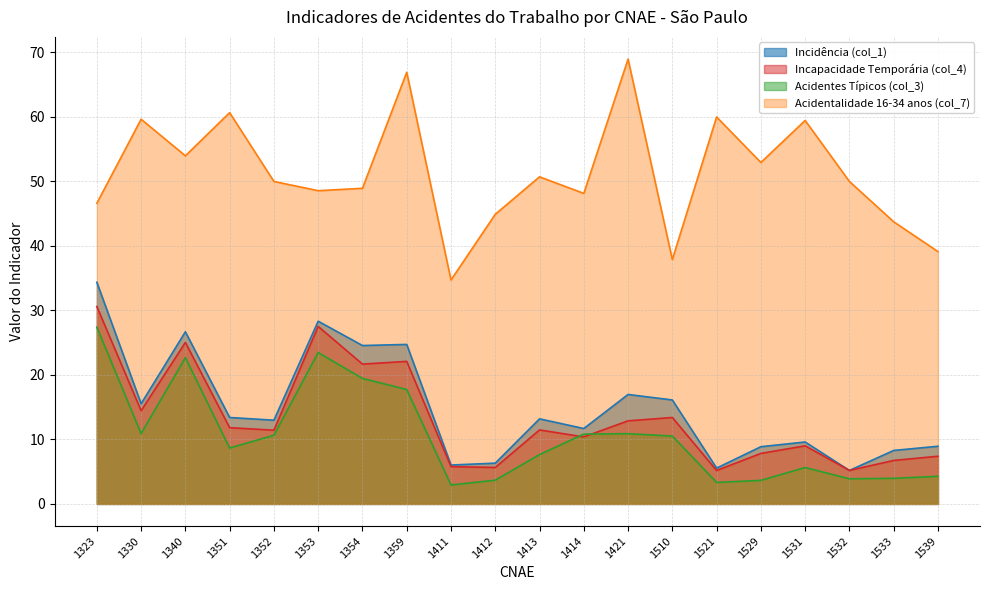

What is the difference between the highest and lowest values at 1510?

27.4